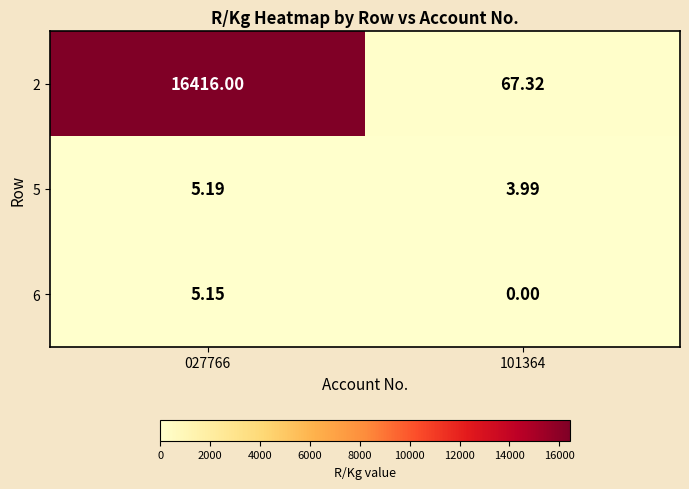

What is the difference between the highest and lowest values at 101364?

67.3